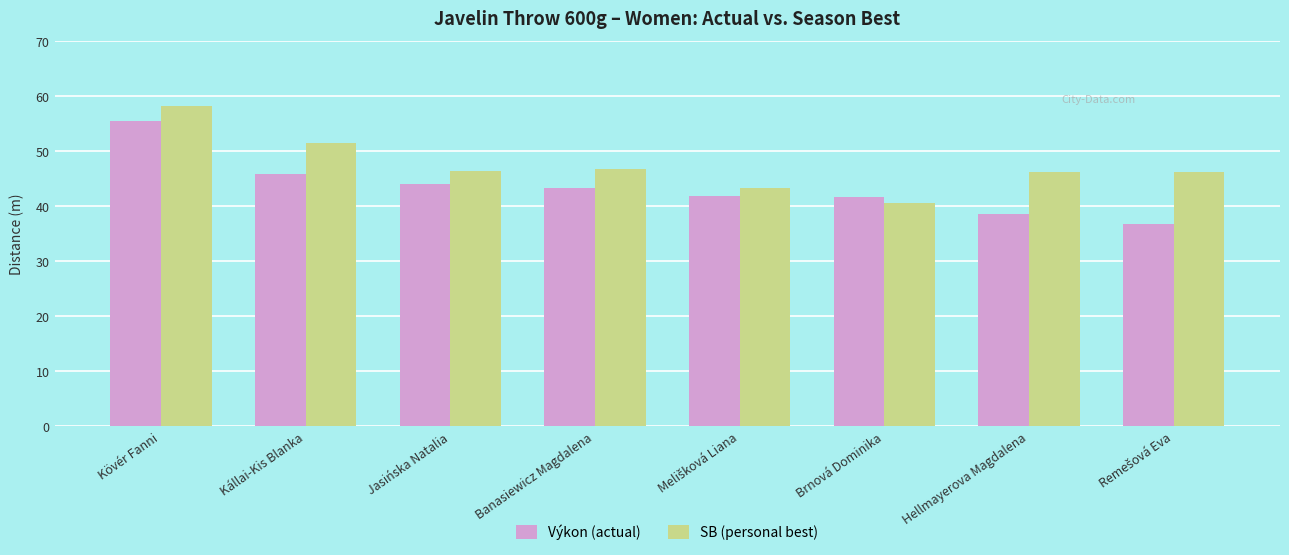

What position from the right is Brnová Dominika?

3